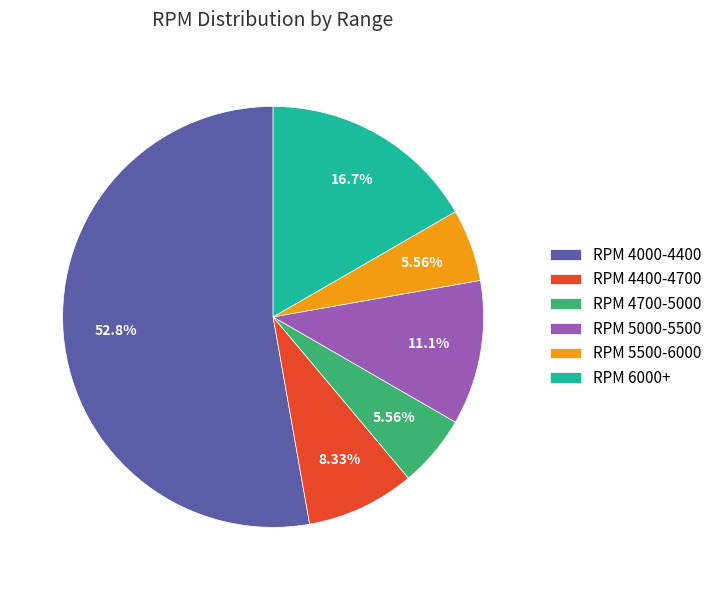

Which has a higher value, RPM 4700-5000 or RPM 4400-4700?

RPM 4400-4700